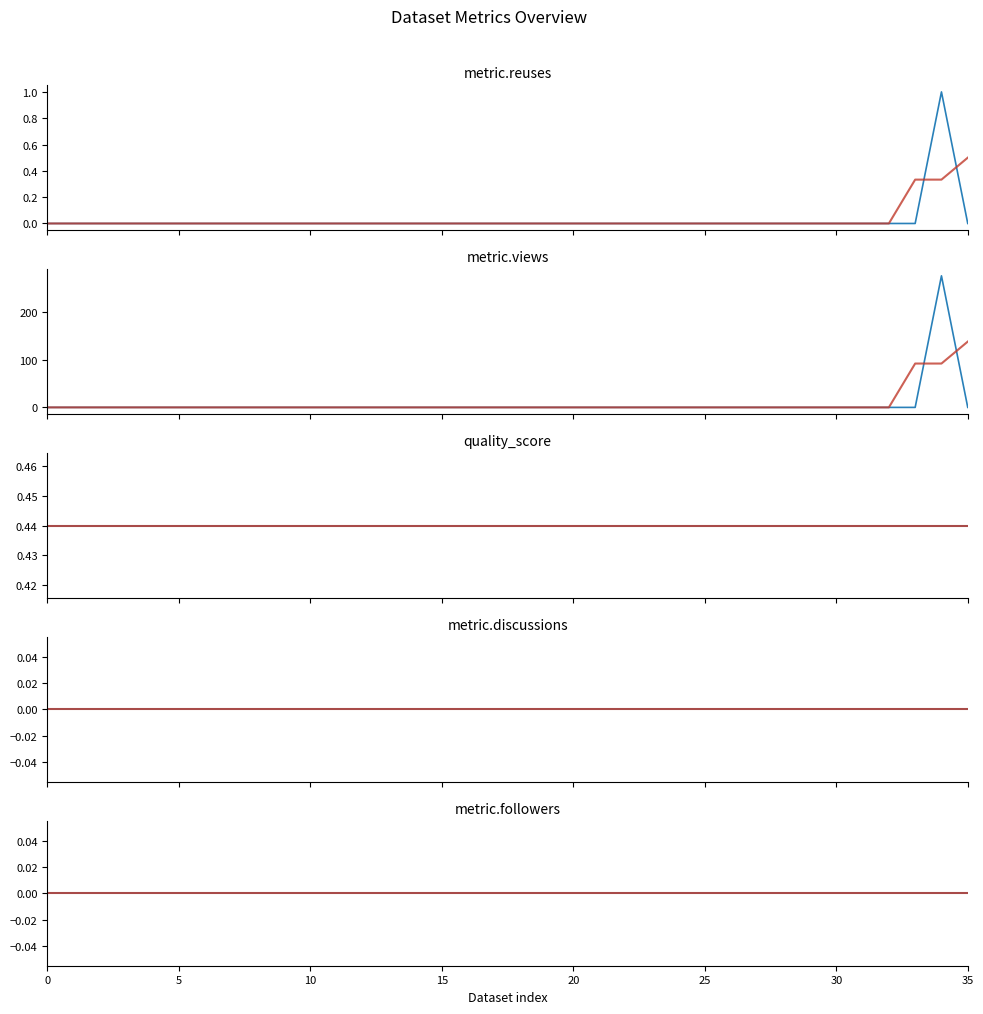

What is the sum of the quality_score values at 19 and 35?

0.9